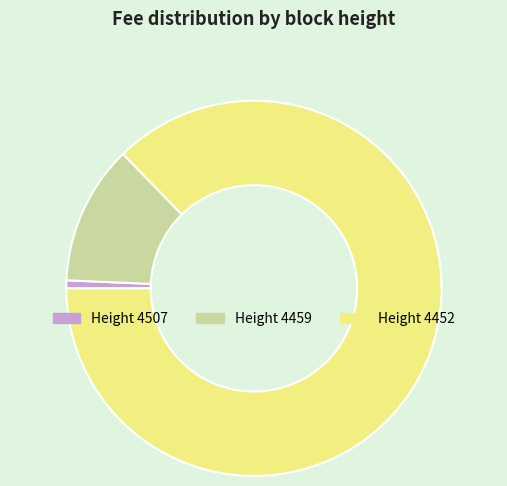

Is it true that Height 4452 is 87% of the pie?

True